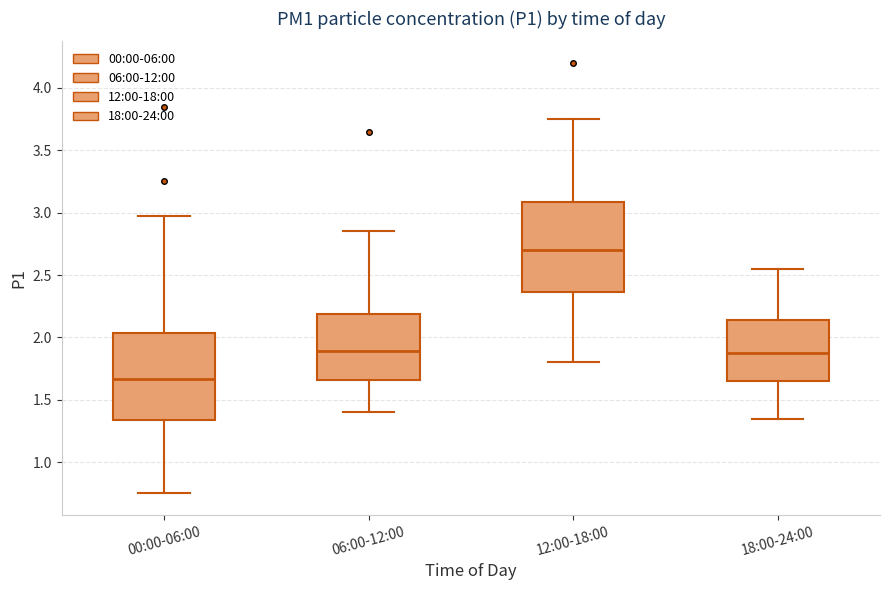

Reading left to right, transcribe this box plot: for each box, give where its median line is, the range the box spans, and where its two whiskers end, as read against the y-axis. The values are not printed on the chart, so give them approximately, as read against the axis.

00:00-06:00: median 1.65, box 1.35 to 2.05, whiskers 0.75 to 2.95
06:00-12:00: median 1.90, box 1.65 to 2.20, whiskers 1.40 to 2.85
12:00-18:00: median 2.70, box 2.35 to 3.10, whiskers 1.80 to 3.75
18:00-24:00: median 1.90, box 1.65 to 2.15, whiskers 1.35 to 2.55